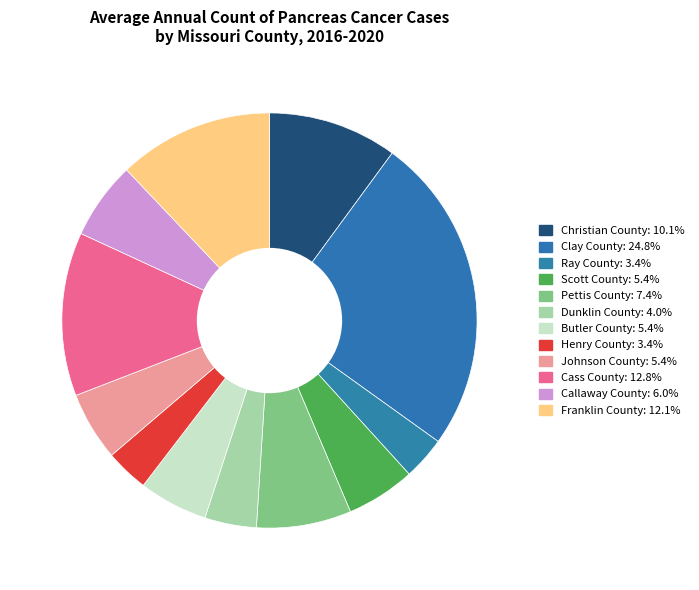

How many slices are in this pie chart?

12